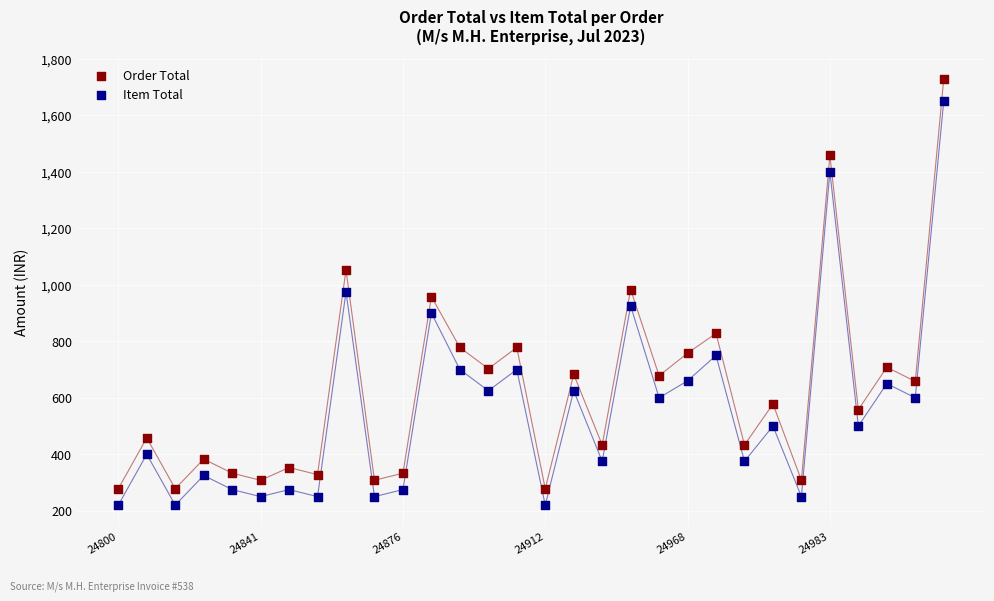

Which series contains the highest Y value?

Order Total